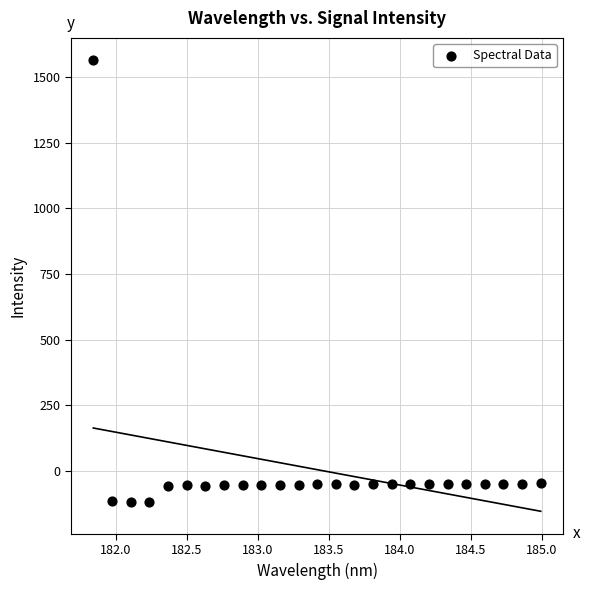

What is the range of Y values (max minus min)?

1683.7